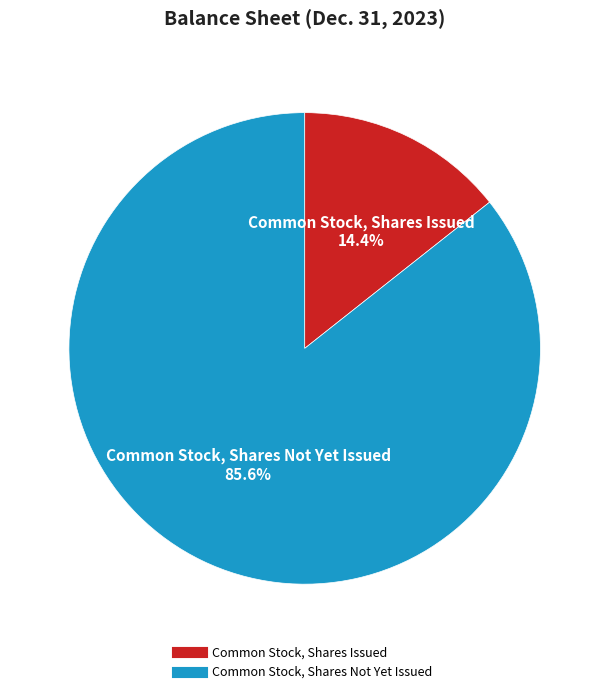

Is there a majority slice in this chart?

Yes